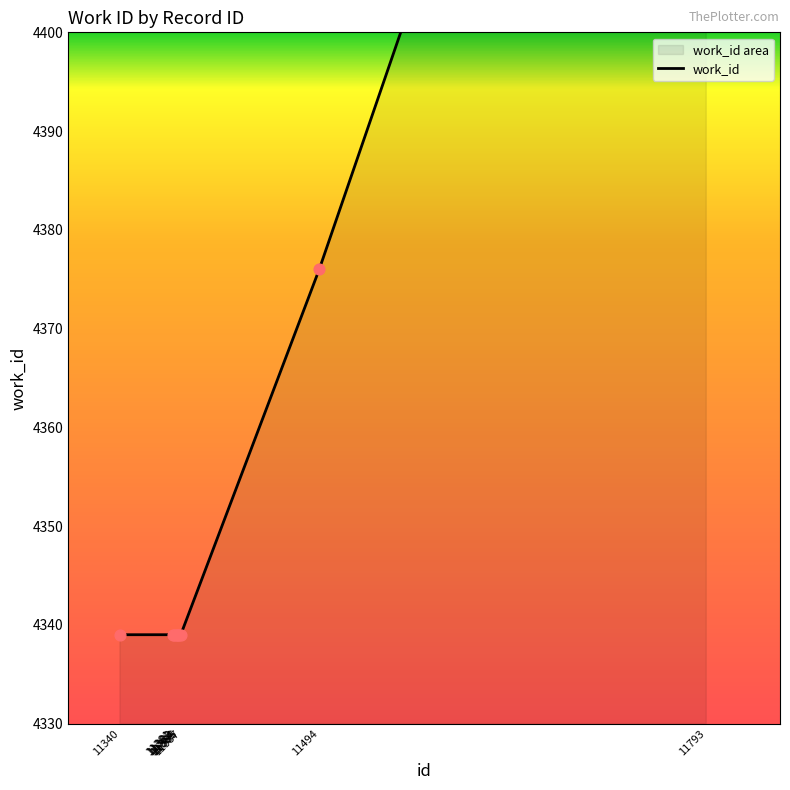

Between 11381 and 11383, which is larger?

11381